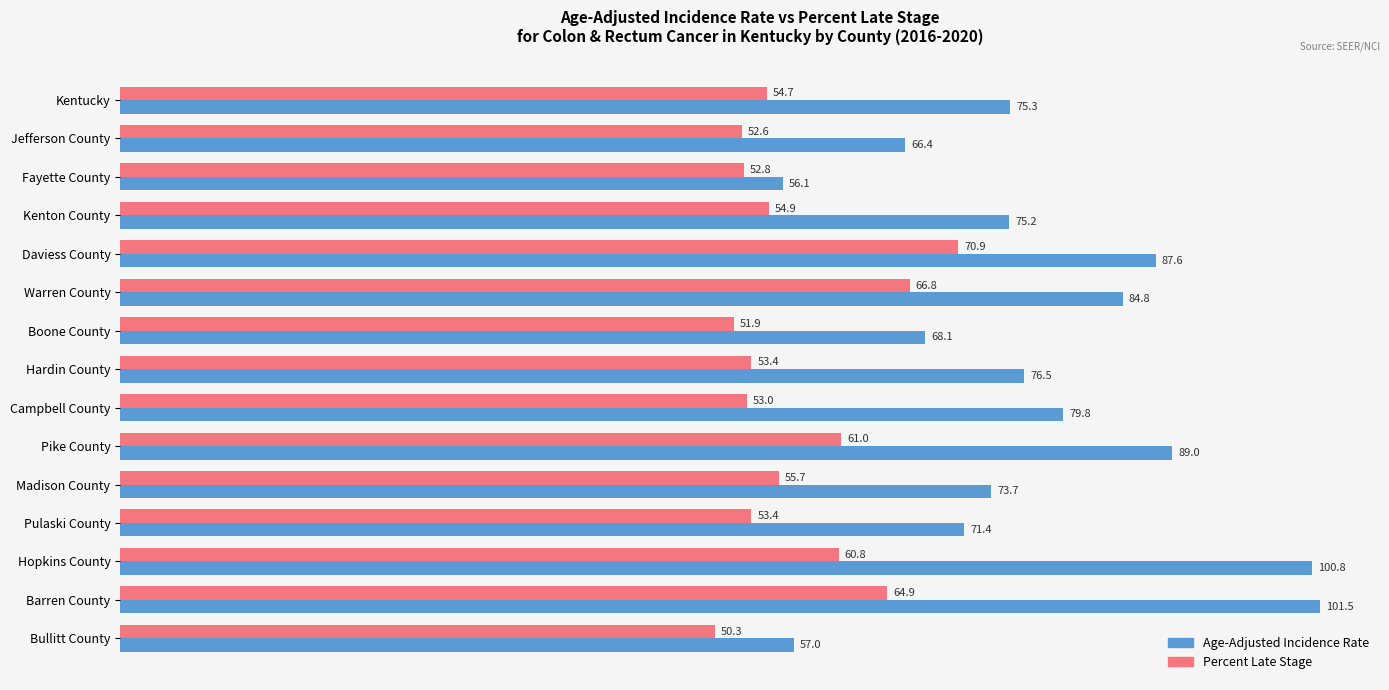

Is it true that Age-Adjusted Incidence Rate equals 57.0 at Bullitt County?

True